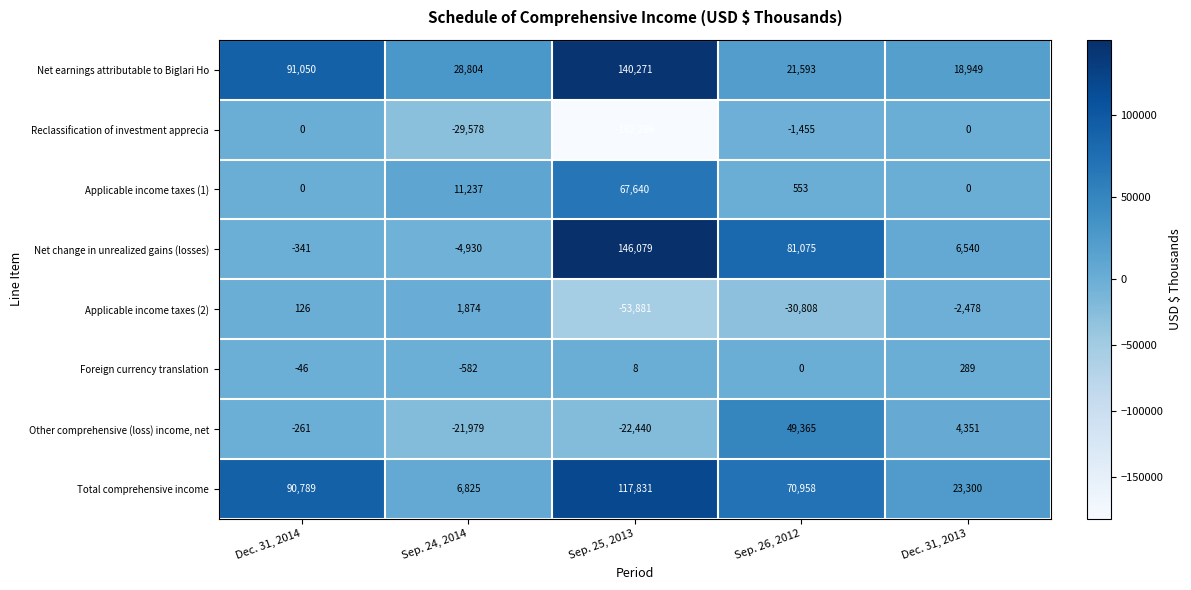

What is the maximum value shown in the chart?

146079